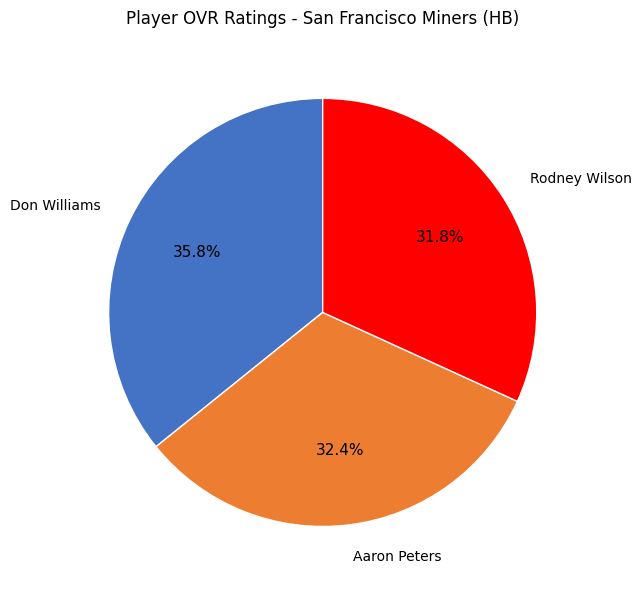

What is the smallest slice in the pie chart?

Rodney Wilson